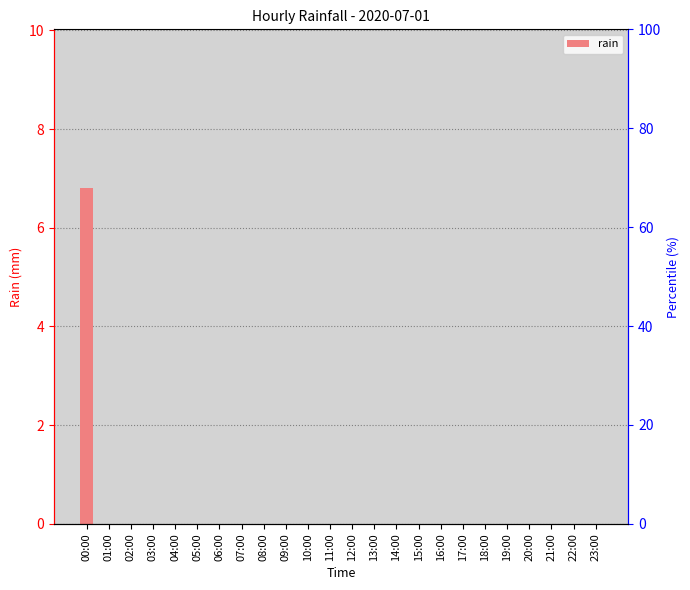

List the labels in order of value, largest first.

00:00, 01:00, 02:00, 03:00, 04:00, 05:00, 06:00, 07:00, 08:00, 09:00, 10:00, 11:00, 12:00, 13:00, 14:00, 15:00, 16:00, 17:00, 18:00, 19:00, 20:00, 21:00, 22:00, 23:00